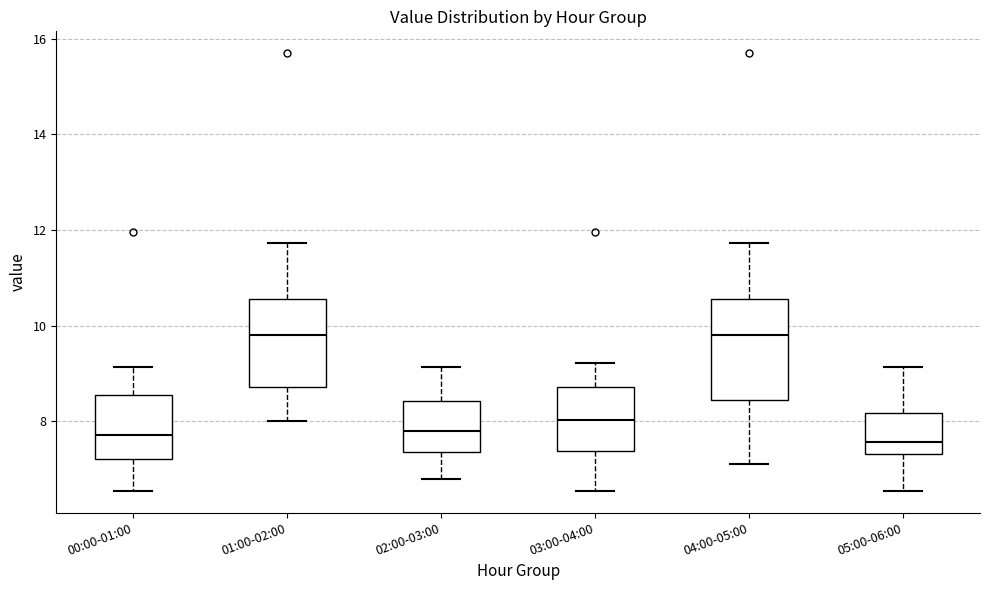

Reading left to right, transcribe this box plot: for each box, give where its median line is, the range the box spans, and where its two whiskers end, as read against the y-axis. The values are not printed on the chart, so give them approximately, as read against the axis.

00:00-01:00: median 7.8, box 7.2 to 8.6, whiskers 6.6 to 9.2
01:00-02:00: median 9.8, box 8.8 to 10.6, whiskers 8.0 to 11.8
02:00-03:00: median 7.8, box 7.4 to 8.4, whiskers 6.8 to 9.2
03:00-04:00: median 8.0, box 7.4 to 8.8, whiskers 6.6 to 9.2
04:00-05:00: median 9.8, box 8.4 to 10.6, whiskers 7.2 to 11.8
05:00-06:00: median 7.6, box 7.4 to 8.2, whiskers 6.6 to 9.2